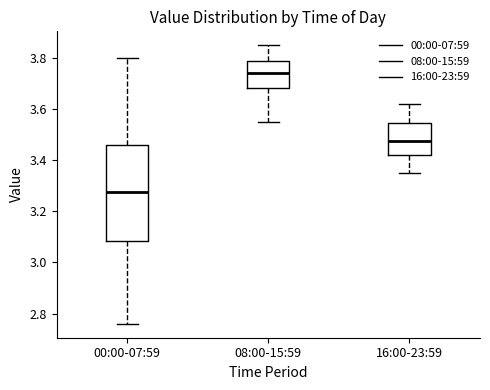

Reading left to right, transcribe this box plot: for each box, give where its median line is, the range the box spans, and where its two whiskers end, as read against the y-axis. The values are not printed on the chart, so give them approximately, as read against the axis.

00:00-07:59: median 3.28, box 3.08 to 3.46, whiskers 2.76 to 3.80
08:00-15:59: median 3.74, box 3.68 to 3.78, whiskers 3.56 to 3.86
16:00-23:59: median 3.48, box 3.42 to 3.54, whiskers 3.36 to 3.62